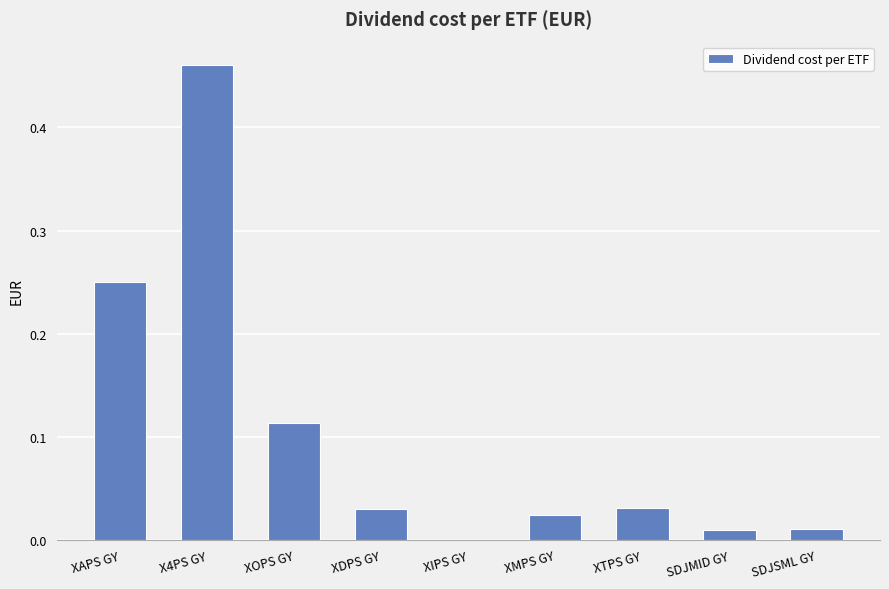

At which category does the chart reach its peak across all series?

X4PS GY